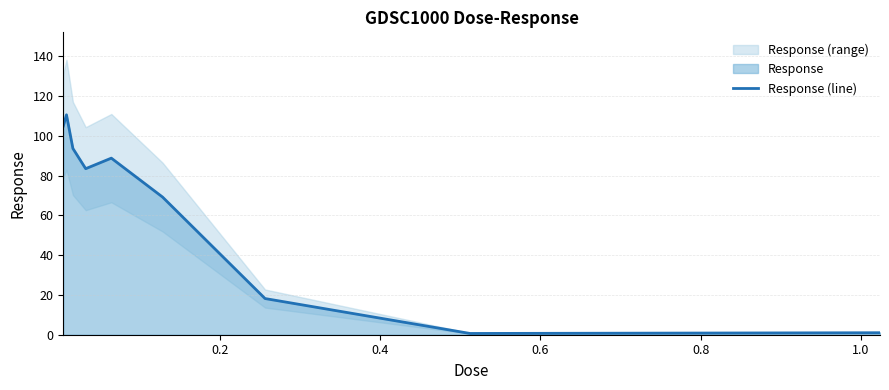

What is the greatest value displayed?

110.6